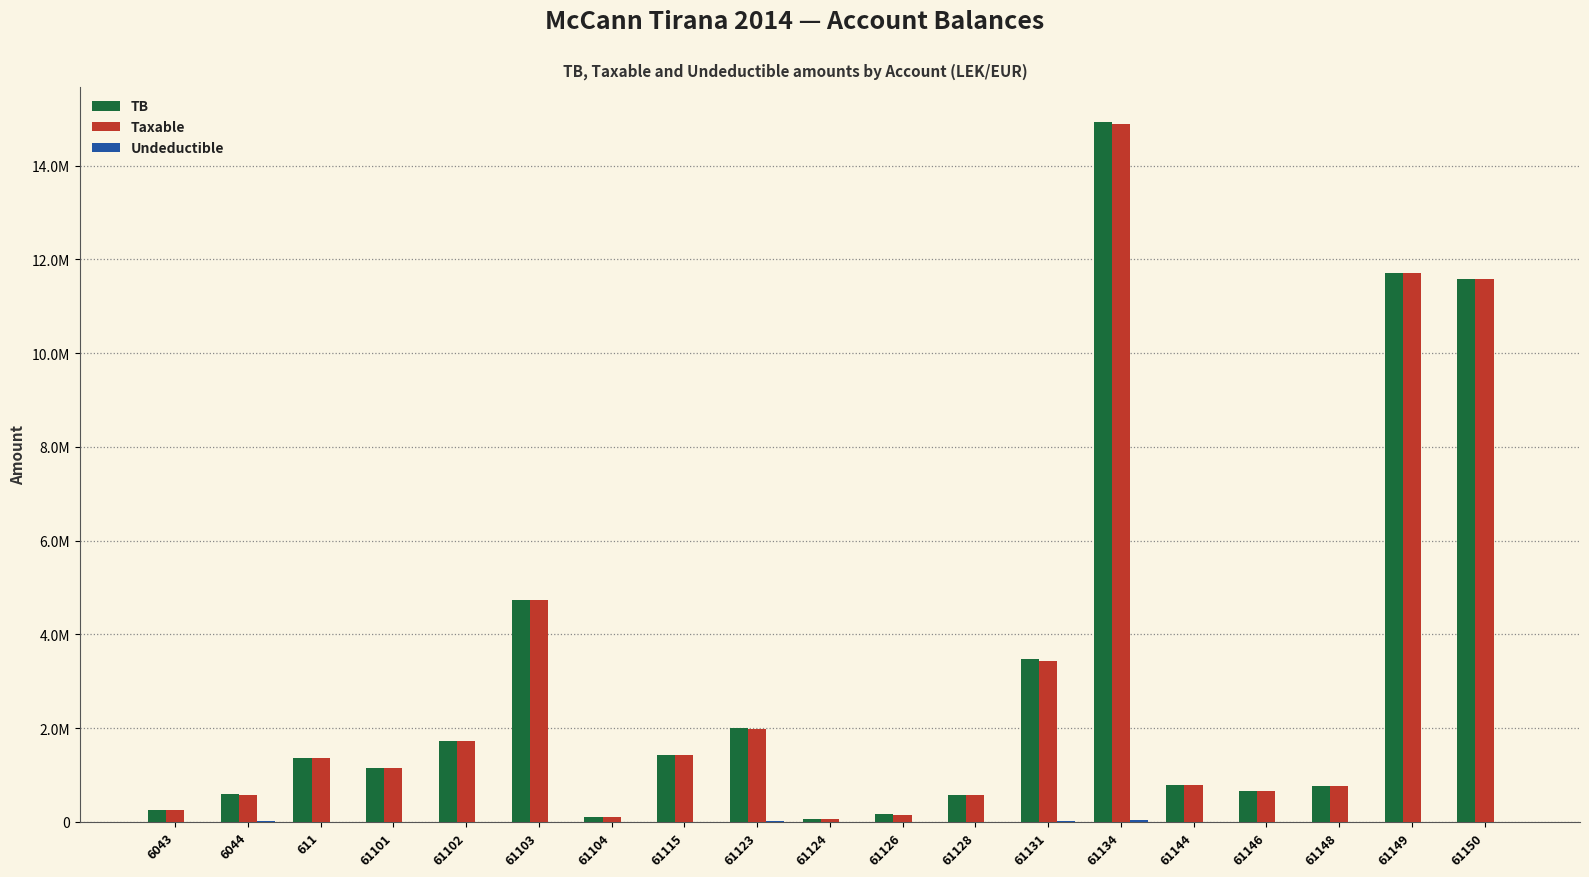

Are the bars grouped side by side (vs. stacked)?

Yes